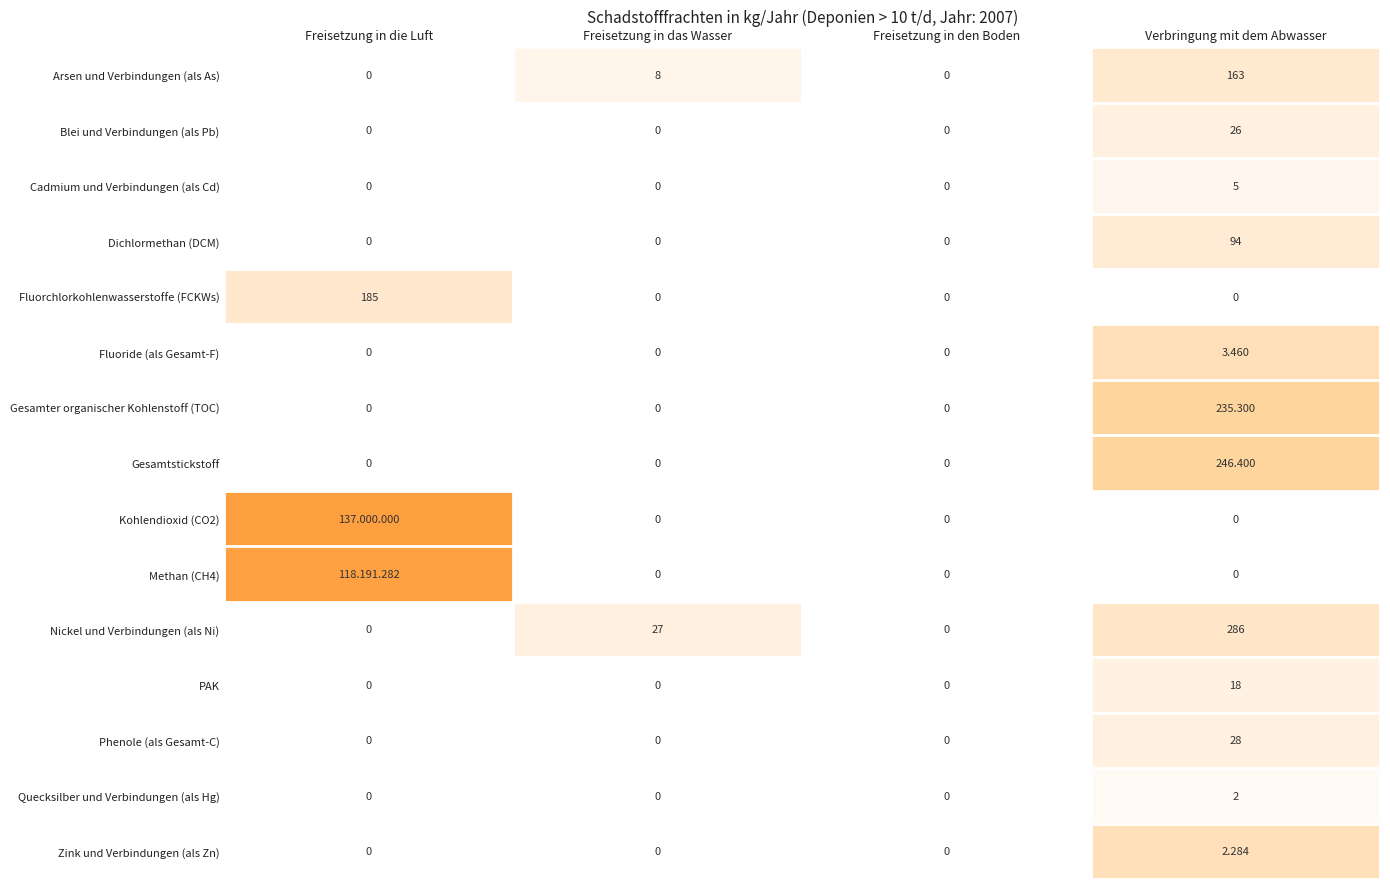

At which label is Blei und Verbindungen (als Pb) closest to 0?

Freisetzung in die Luft